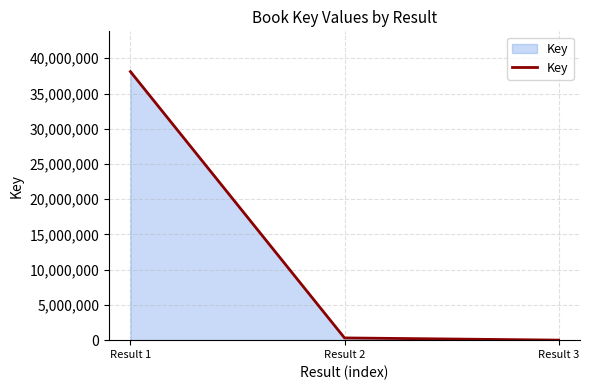

What is the greatest value displayed?

38105789